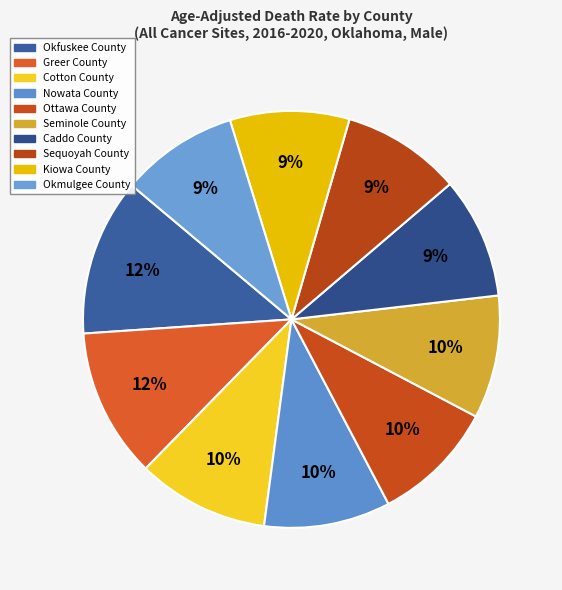

Do Okfuskee County and Cotton County together represent more than half of the pie?

No